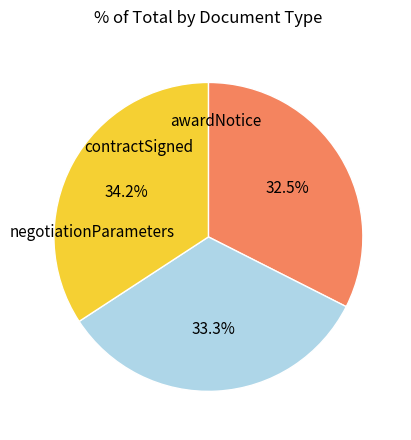

Is there a majority slice in this chart?

No